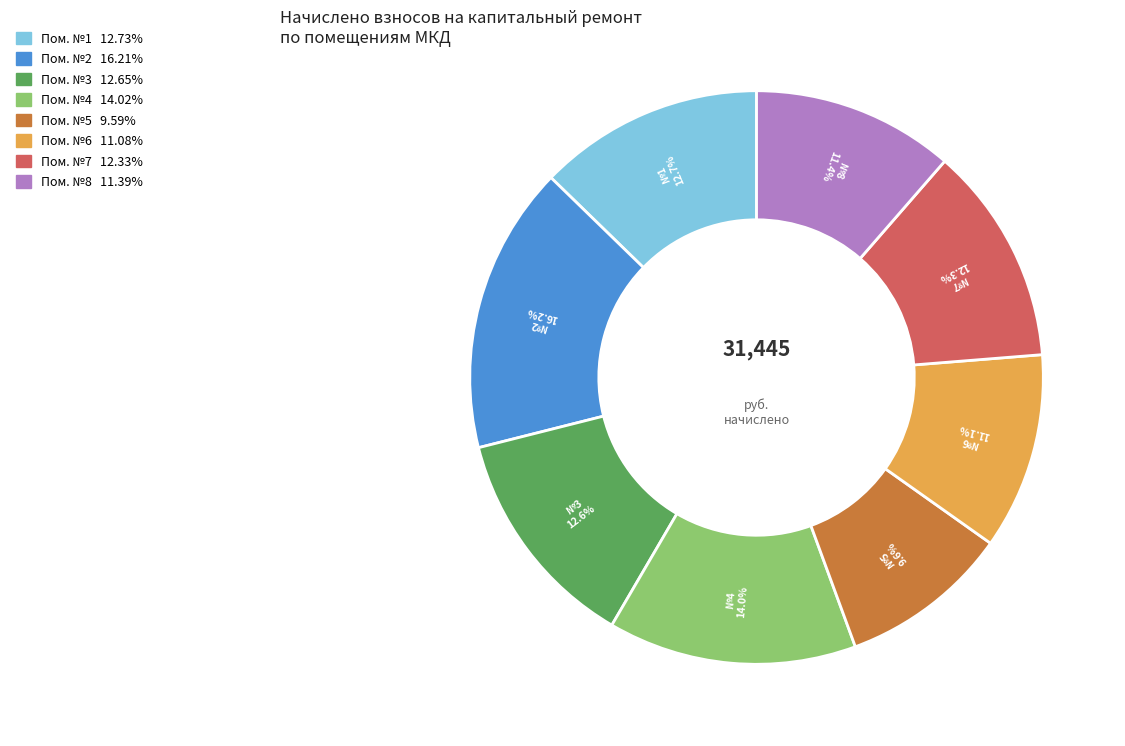

Is there a majority slice in this chart?

No